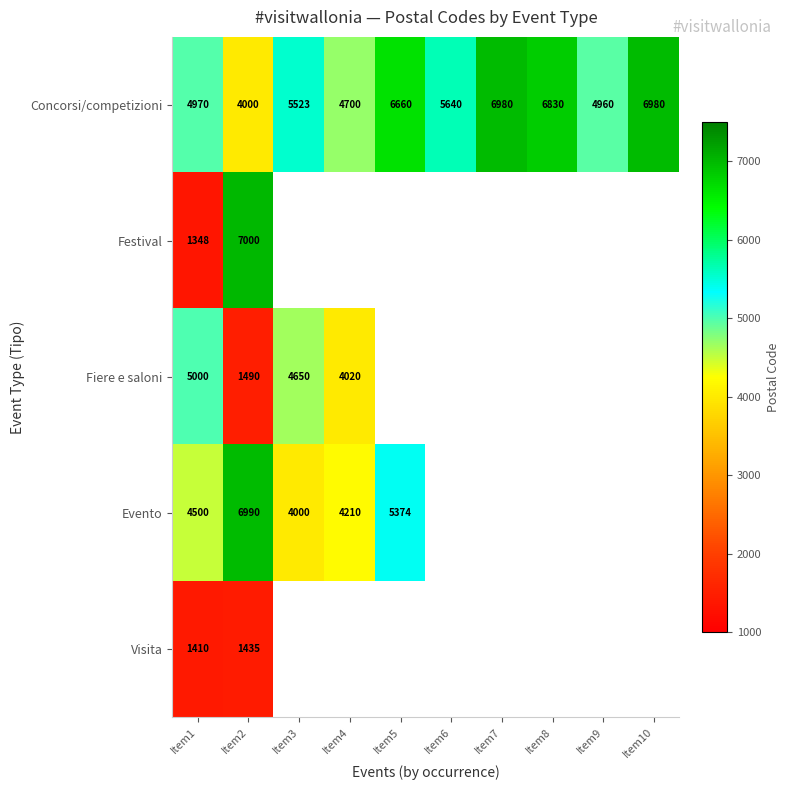

Is it true that Concorsi/competizioni equals 4359 at Item5?

False